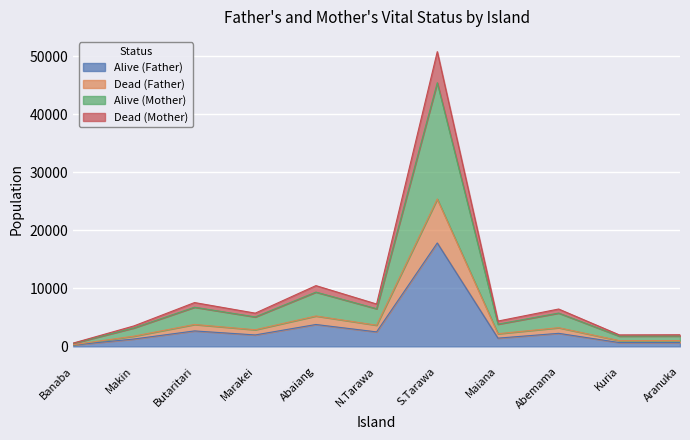

Count the number of categories in the chart.

11